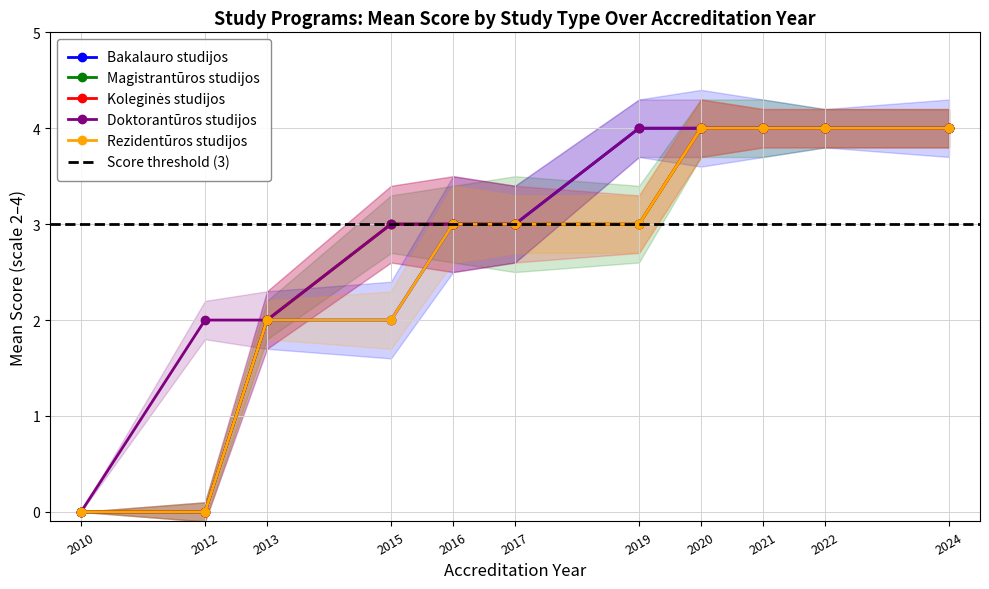

True or false: Doktorantūros studijos and Koleginės studijos cross at least once.

False